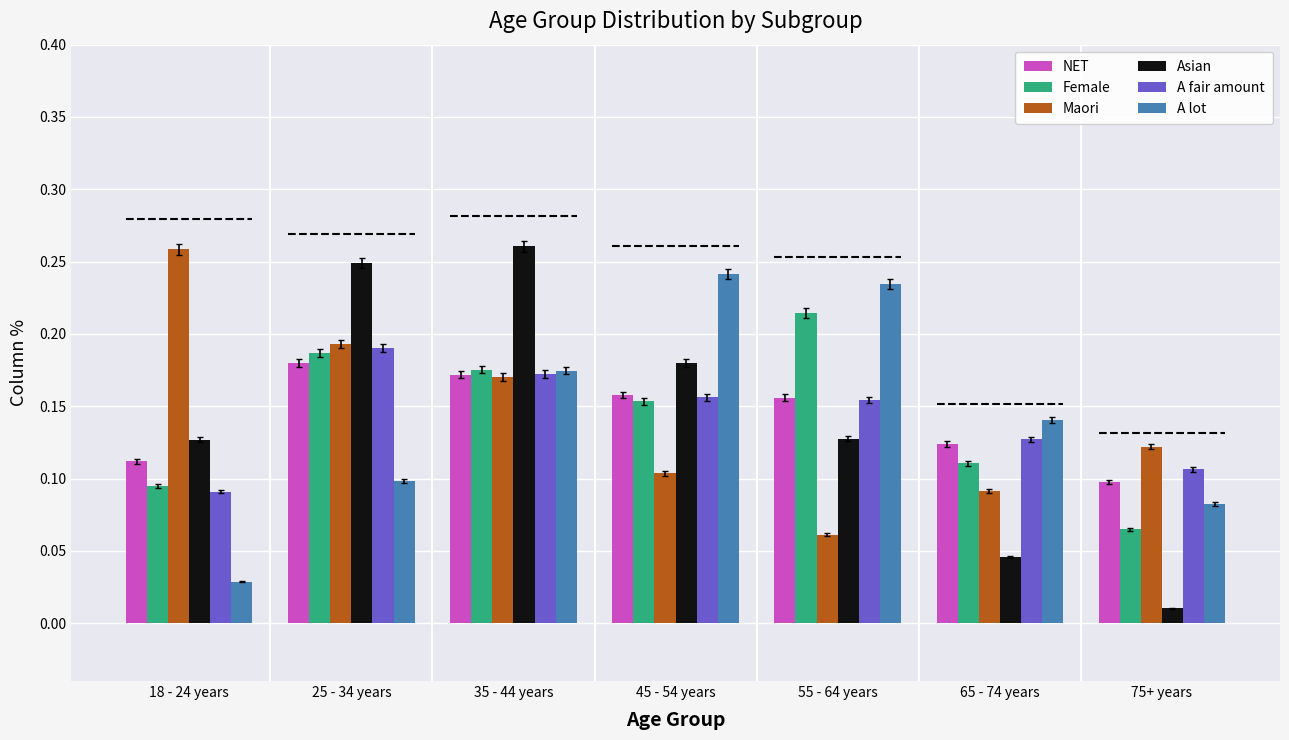

At which label does Asian reach its minimum?

75+ years